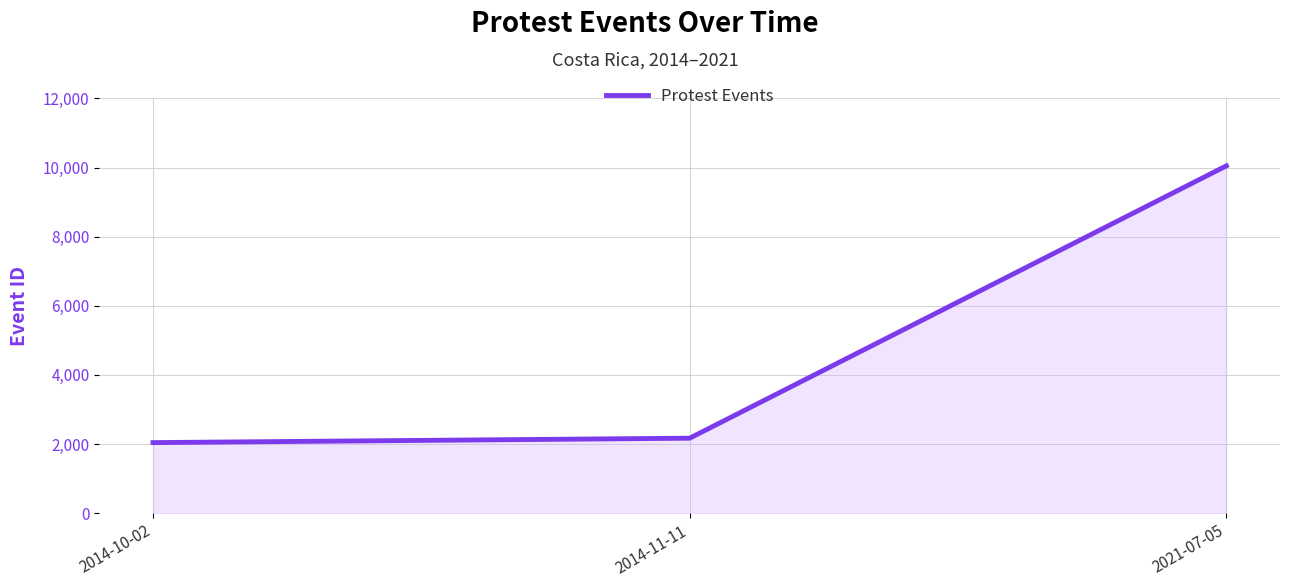

Reading left to right, what are all the values shown in this chart?

2014-10-02=2043	2014-11-11=2171	2021-07-05=10048